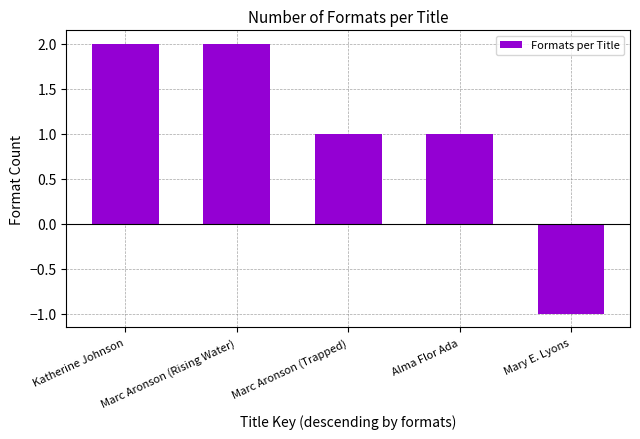

How many negative values are there?

1